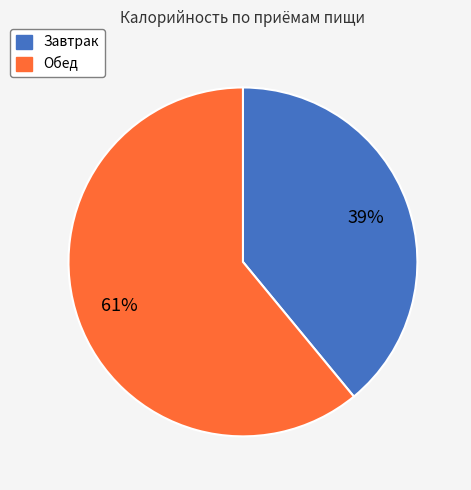

Combined, do Обед and Завтрак account for over 50%?

Yes